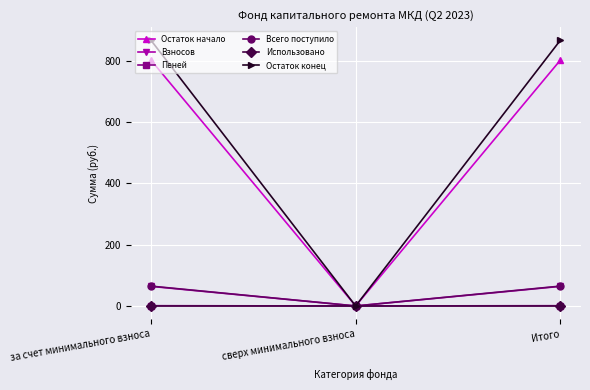

Which series has the largest total across all categories?

Остаток конец